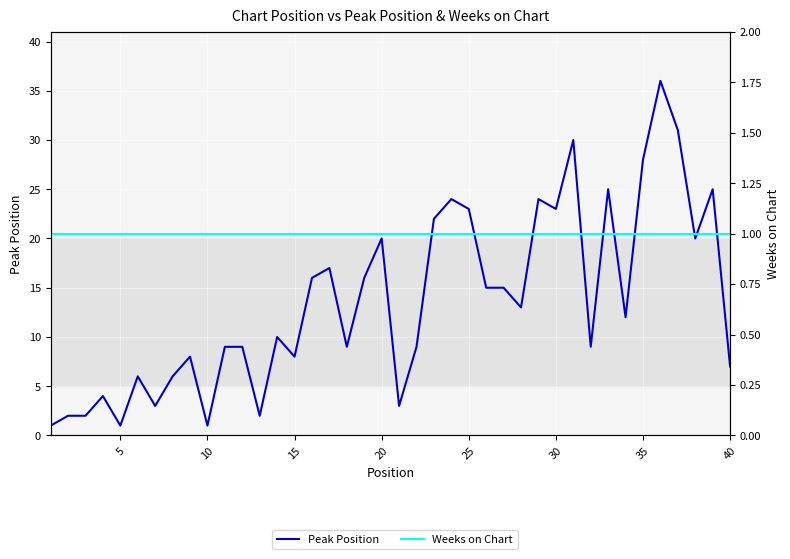

What is the sum of the Weeks on Chart values at 35 and 25?

2